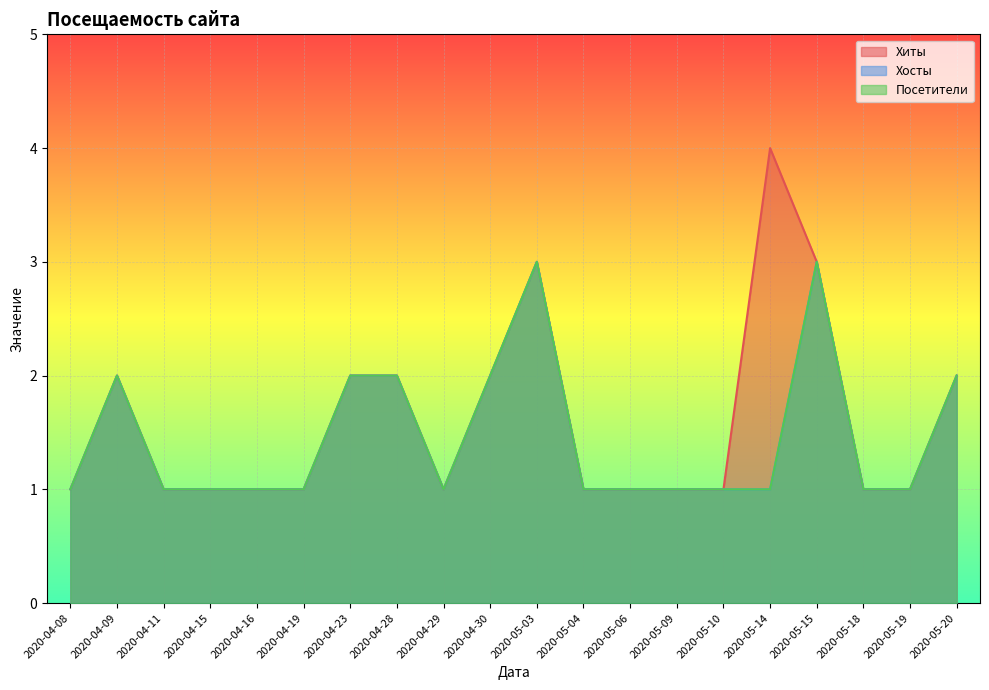

What is the sum of all Посетители values?

29